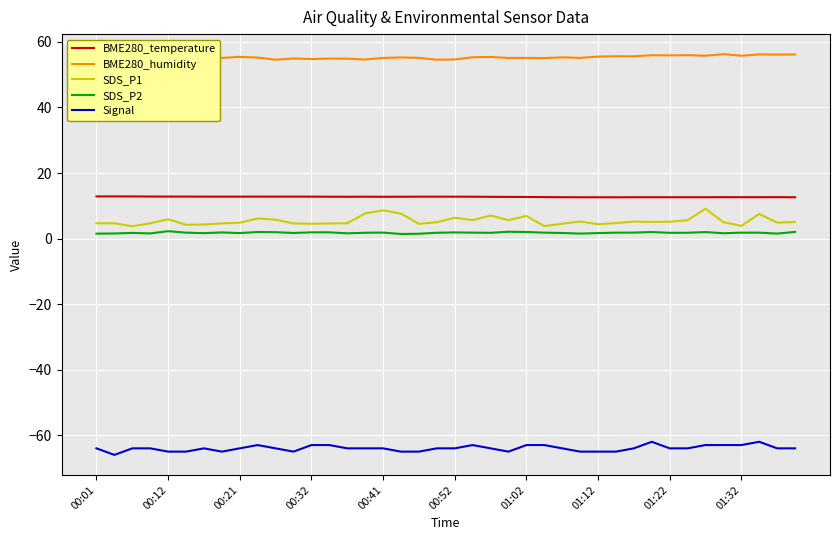

True or false: SDS_P2 and BME280_temperature cross at least once.

False